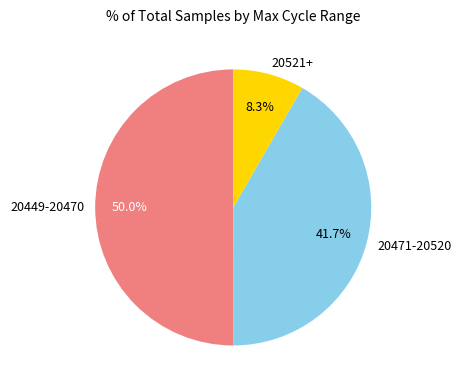

Is 20521+ the majority of the pie?

No